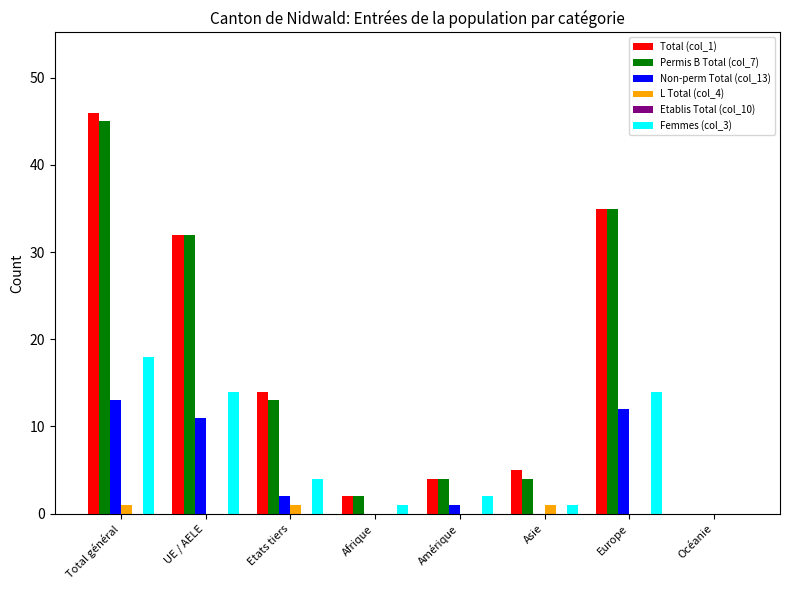

Which series has the largest range (max minus min)?

Total (col_1)